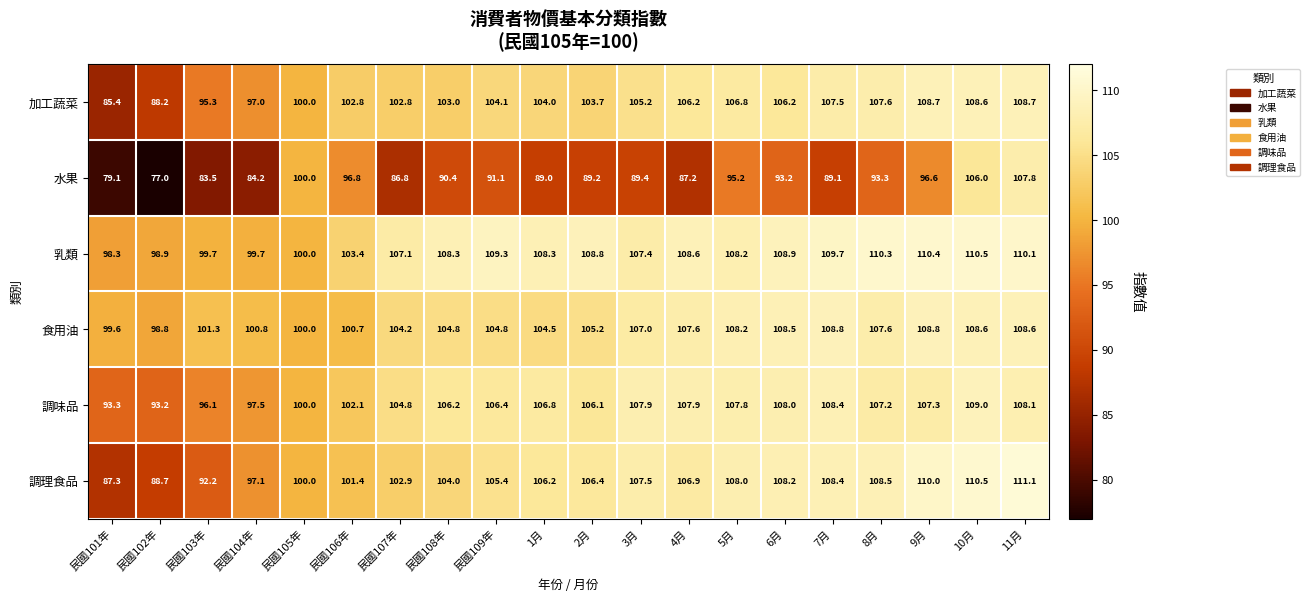

At 3月, list the series in order from largest to smallest.

調味品, 調理食品, 乳類, 食用油, 加工蔬菜, 水果